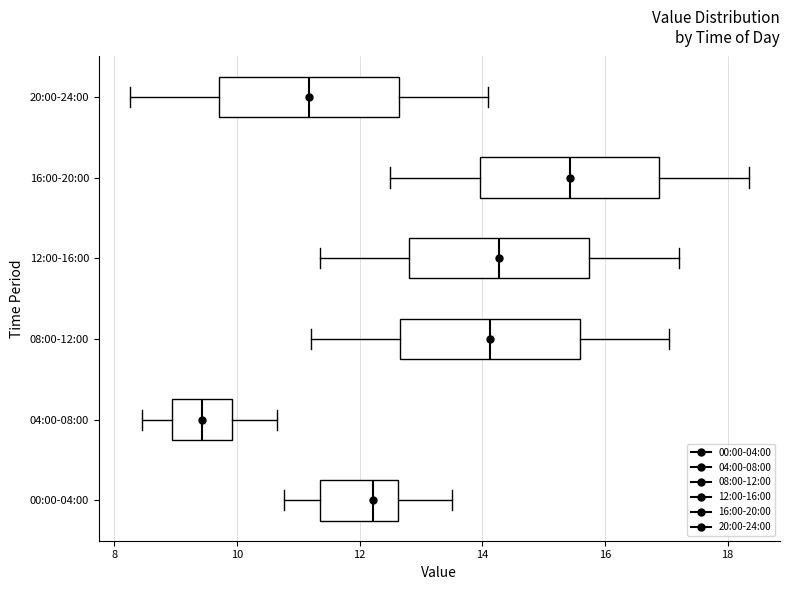

Which box's median line is the furthest to the right?

16:00-20:00